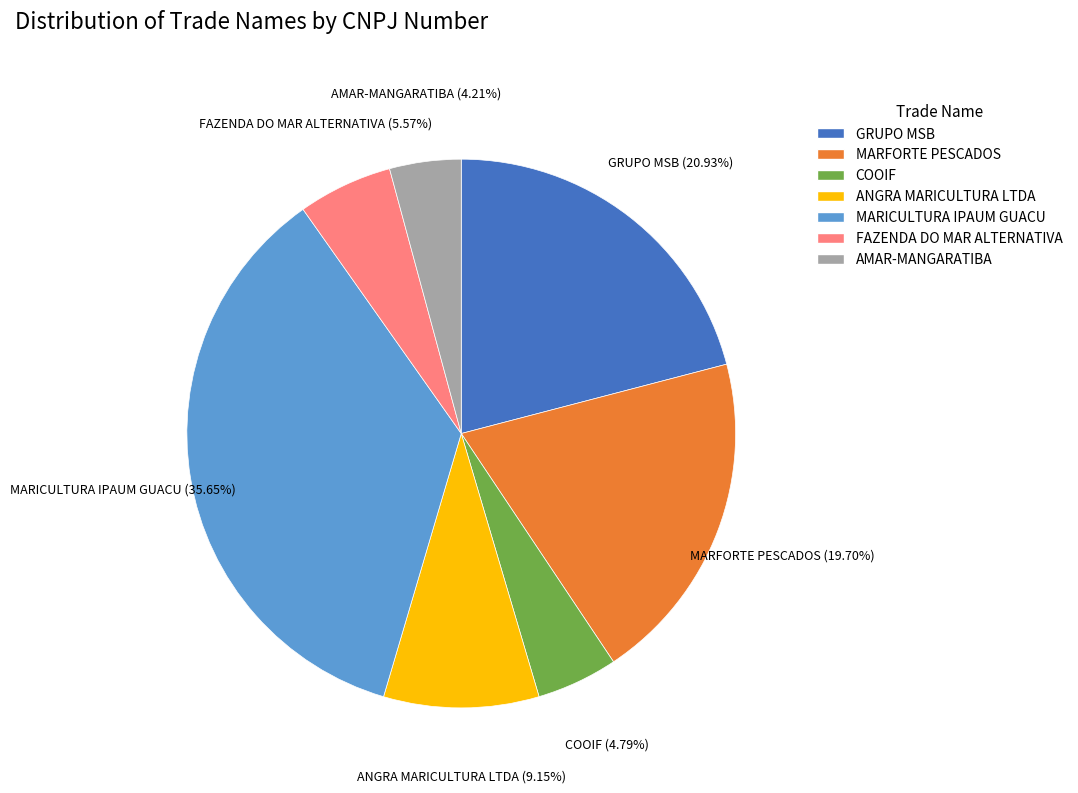

How many segments does this pie chart have?

7